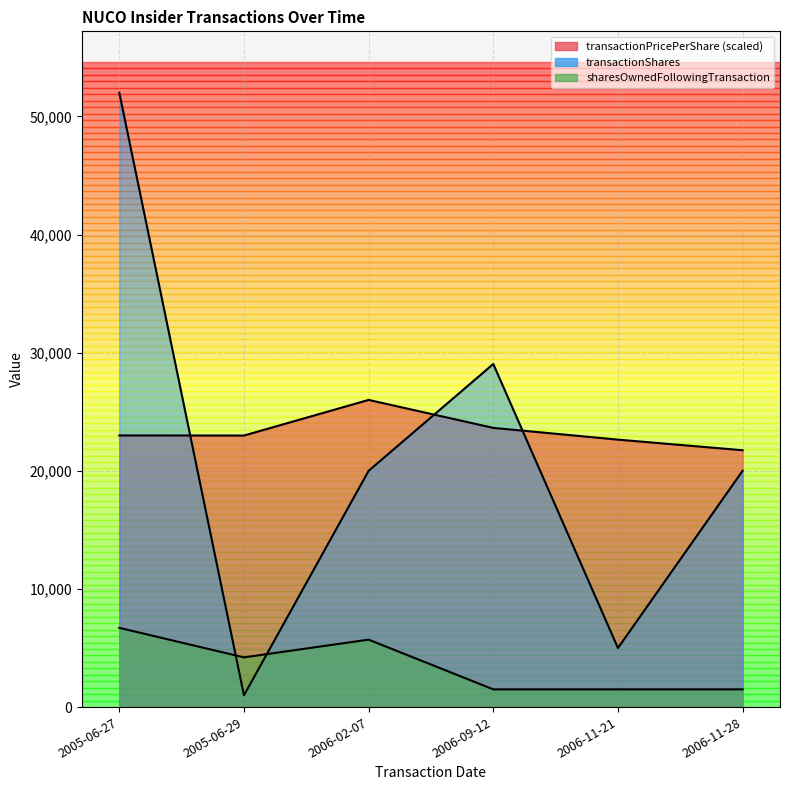

What is the approximate value of transactionShares at 2005-06-29?

1000.0